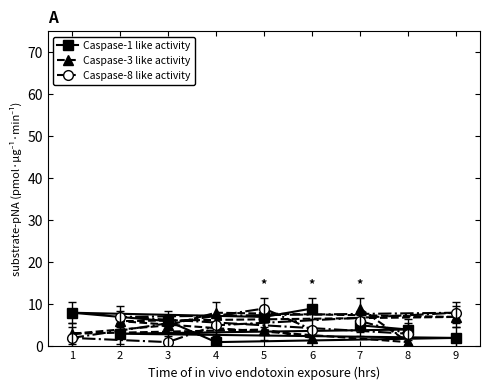

How many lines are shown in the chart?

3